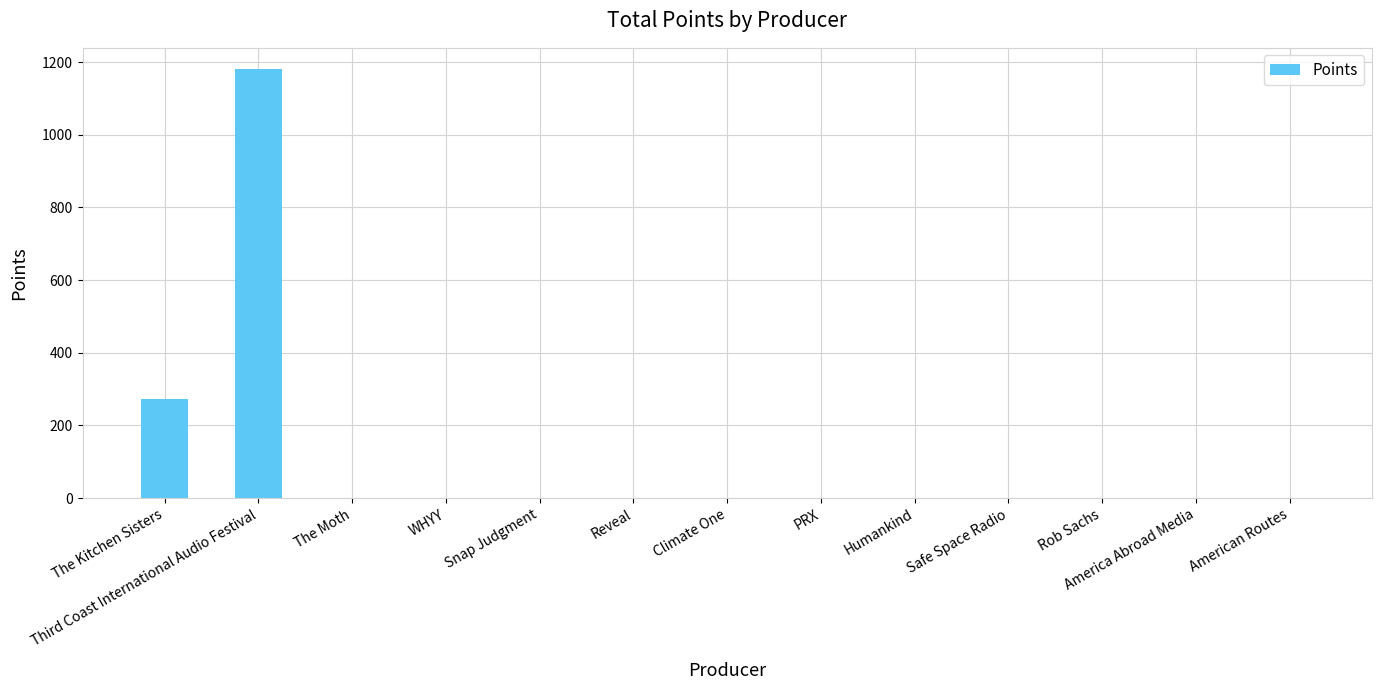

The chart shows a value of 0 at Humankind. True or false?

True